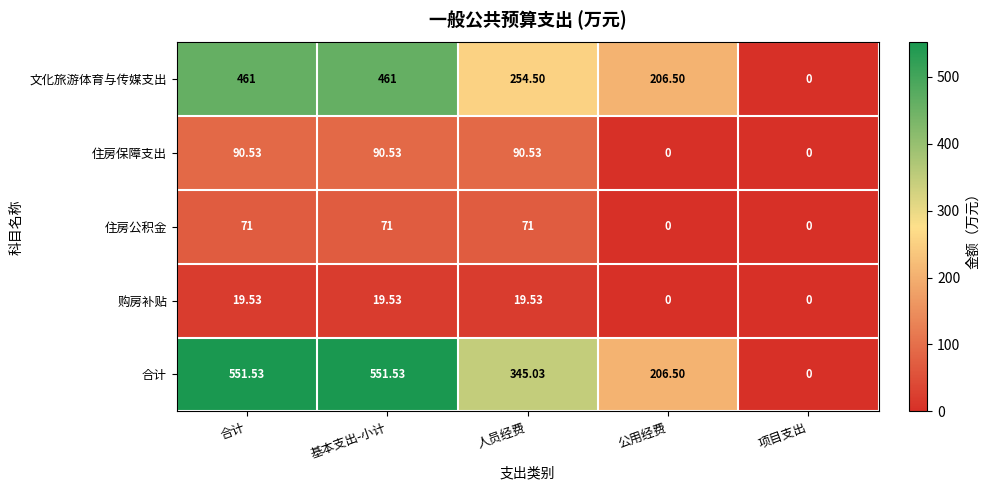

At 合计, list the series in order from smallest to largest.

购房补贴, 住房公积金, 住房保障支出, 文化旅游体育与传媒支出, 合计